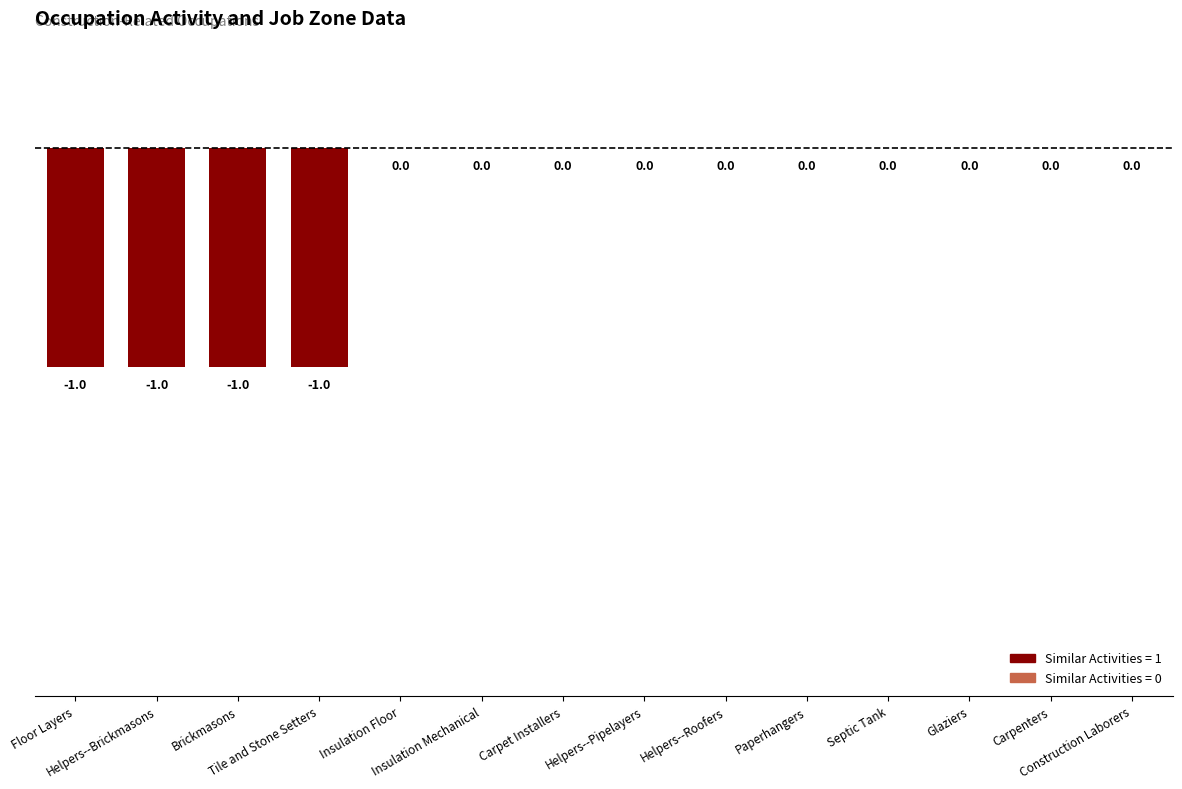

What is the sum of all values?

-4